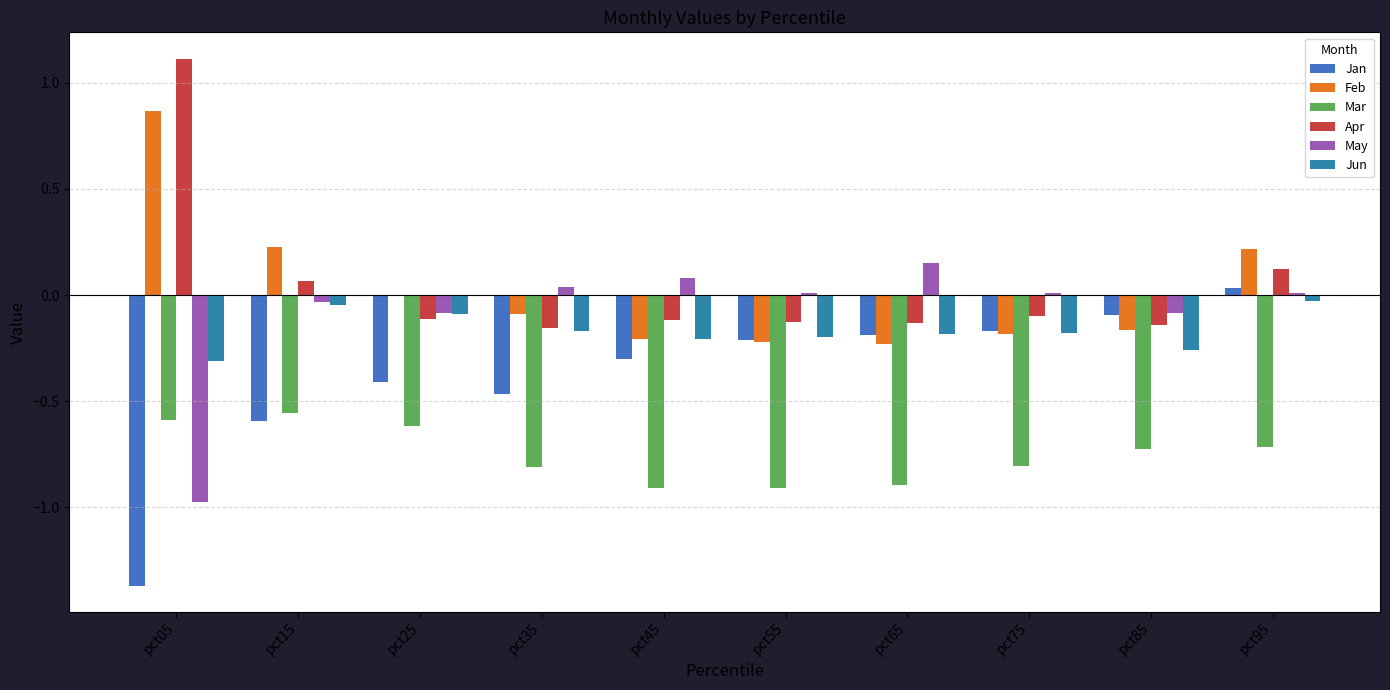

The value of Jan at pct45 is -0.4. True or false?

False